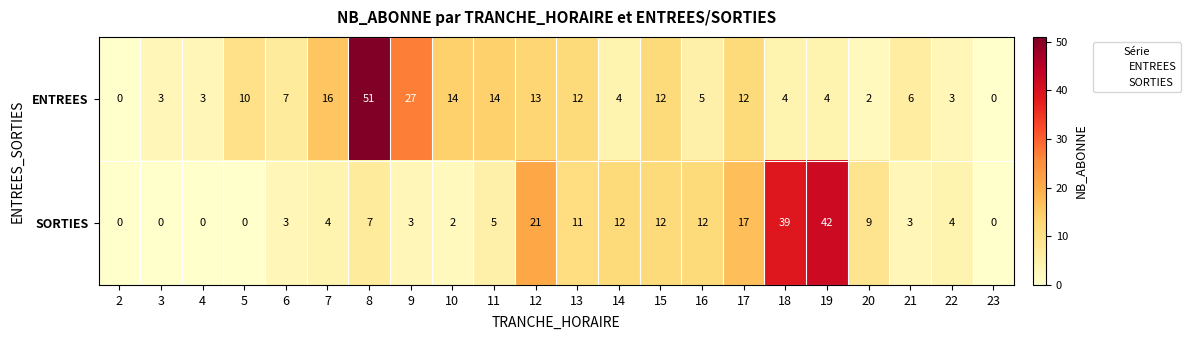

True or false: ENTREES has a value of 17 at 2.

False